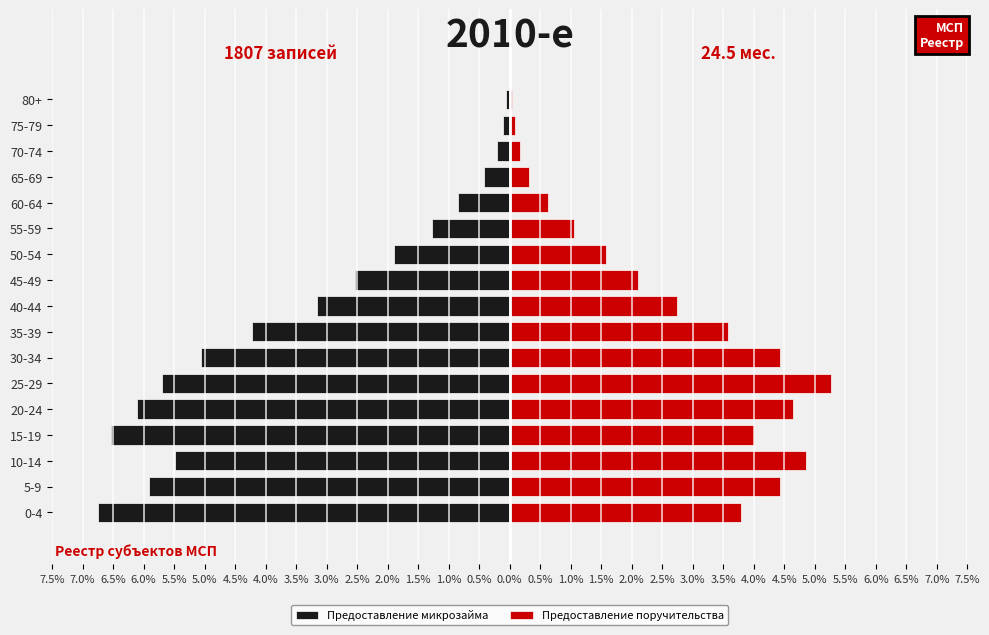

What is the sum of all Предоставление поручительства values?

43.7